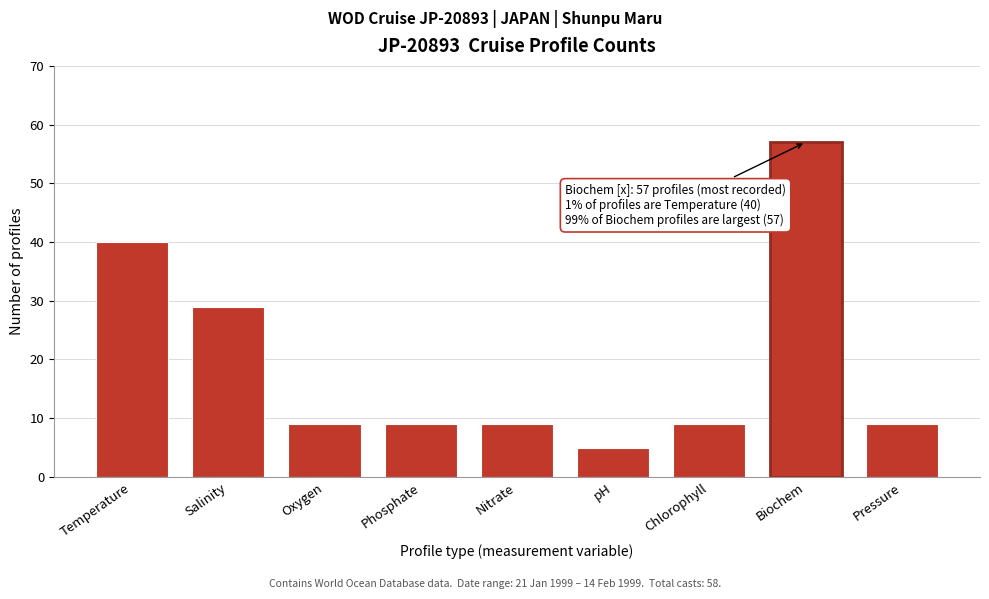

Reading left to right, what are all the values shown in this chart?

Temperature=40	Salinity=29	Oxygen=9	Phosphate=9	Nitrate=9	pH=5	Chlorophyll=9	Biochem=57	Pressure=9